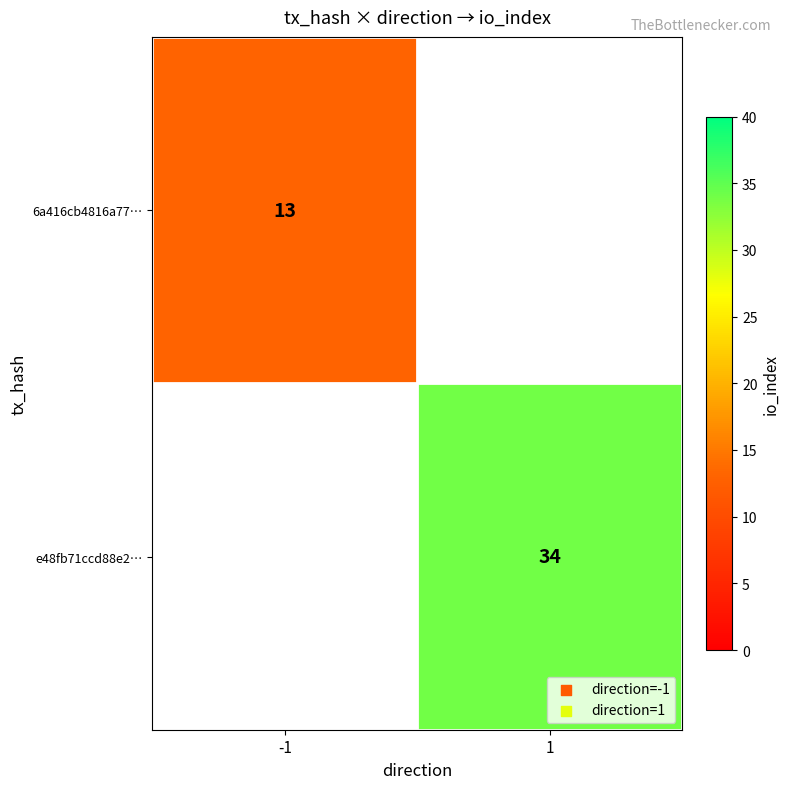

At how many categories does at least one series exceed 20?

1